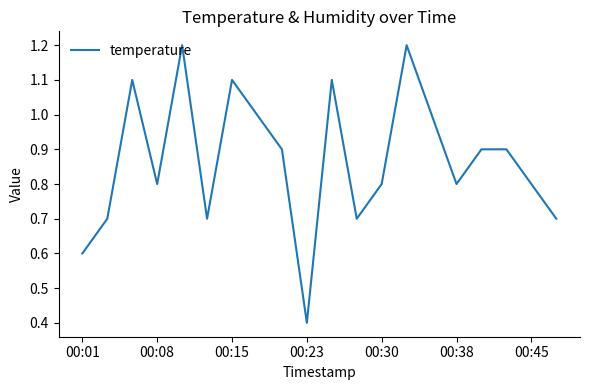

What is the minimum value shown in the chart?

0.4